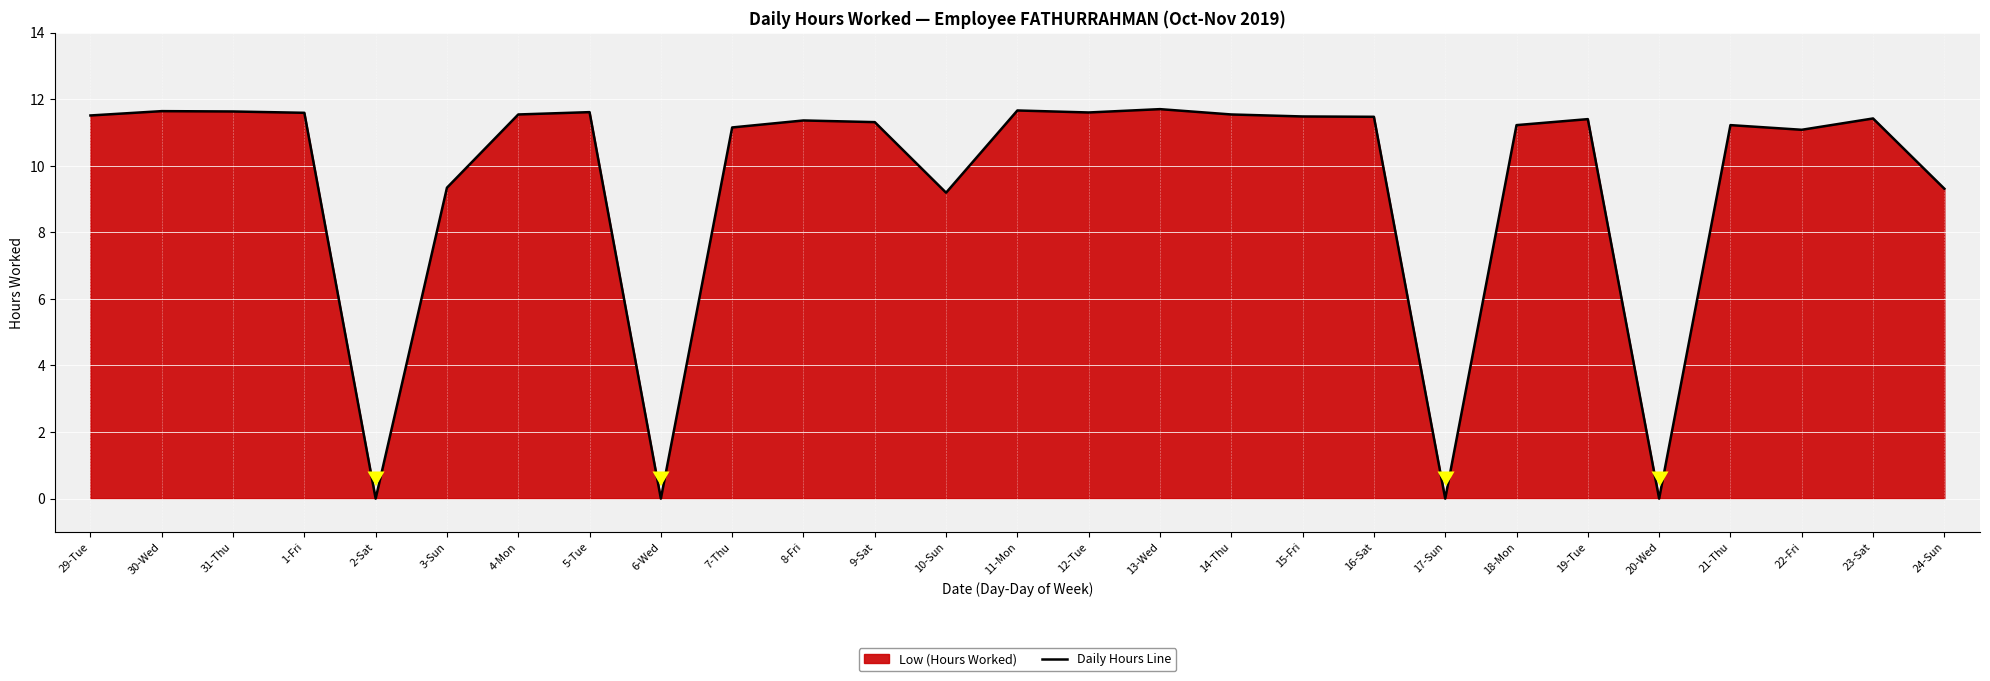

The value at 7-Thu is 11.2. True or false?

True